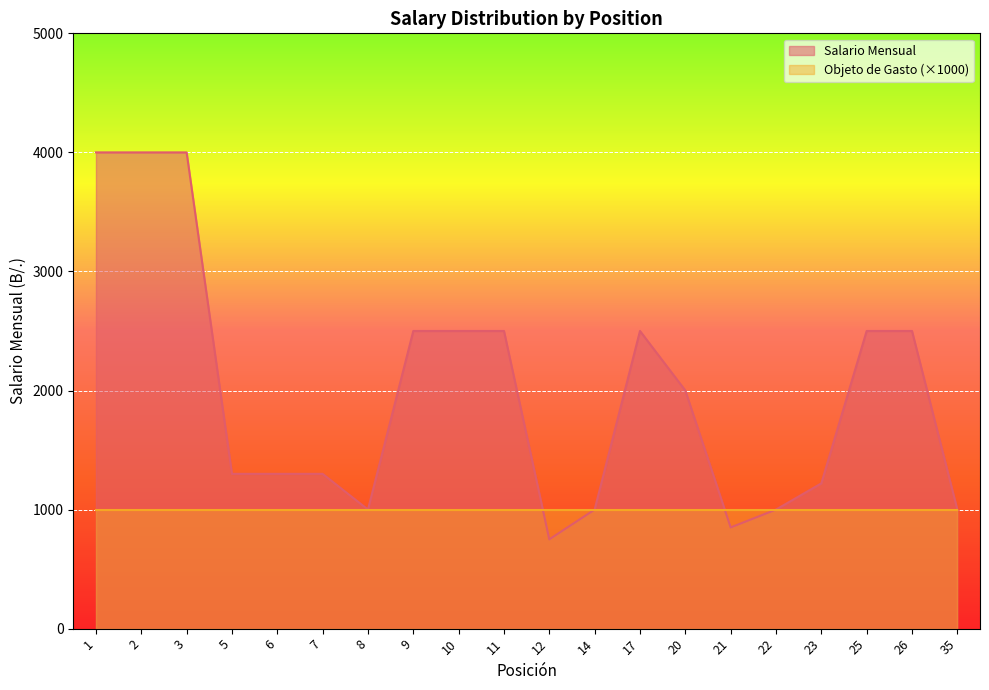

Count the number of values greater than 2000.

9